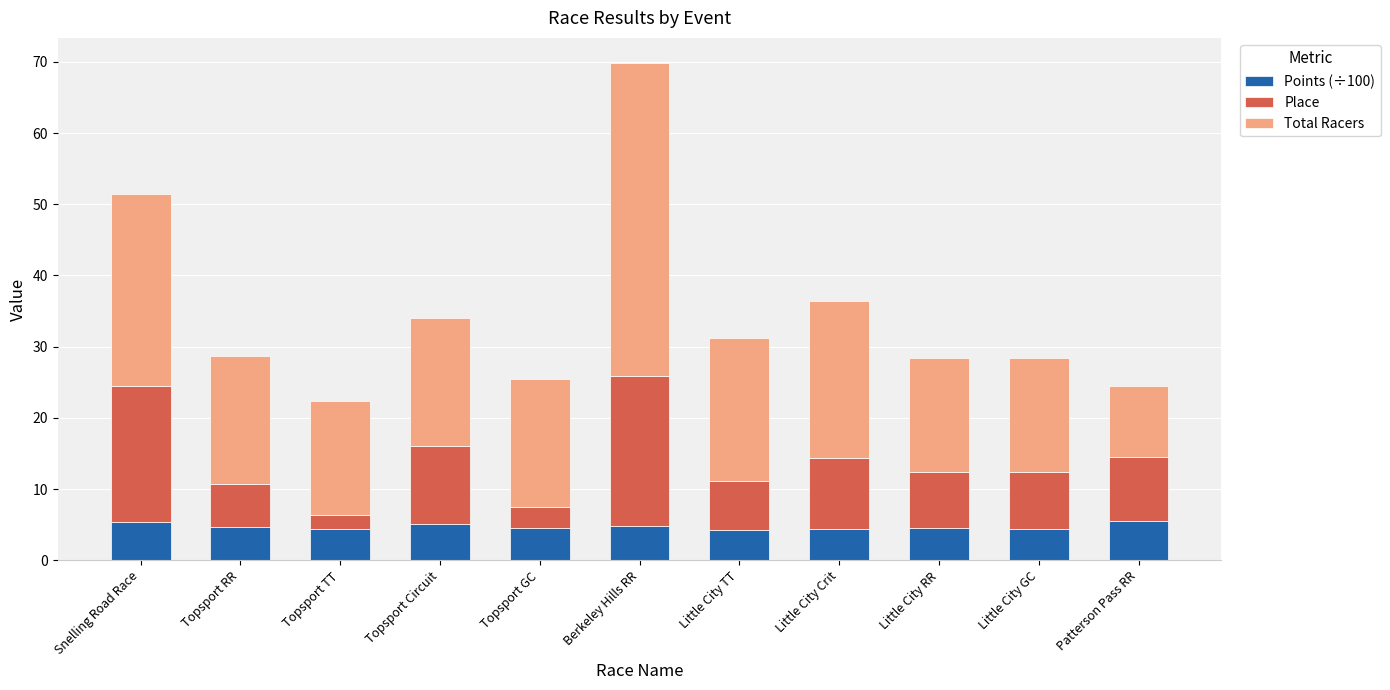

At which category is the sum across all series the highest?

Berkeley Hills RR